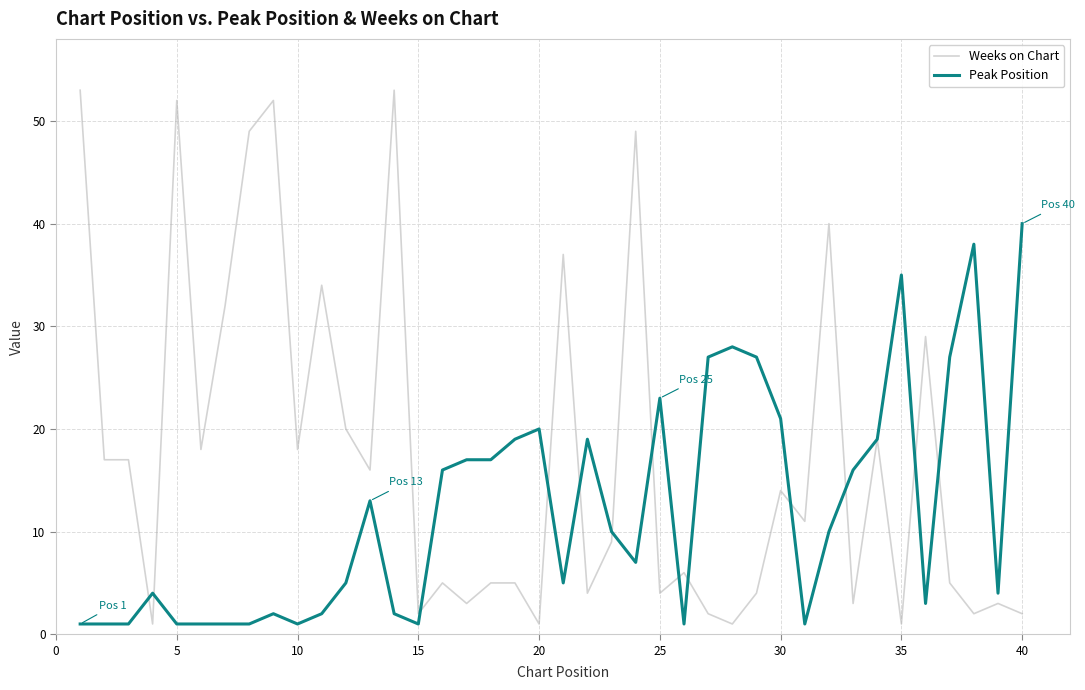

Which series has the largest range (max minus min)?

Weeks on Chart